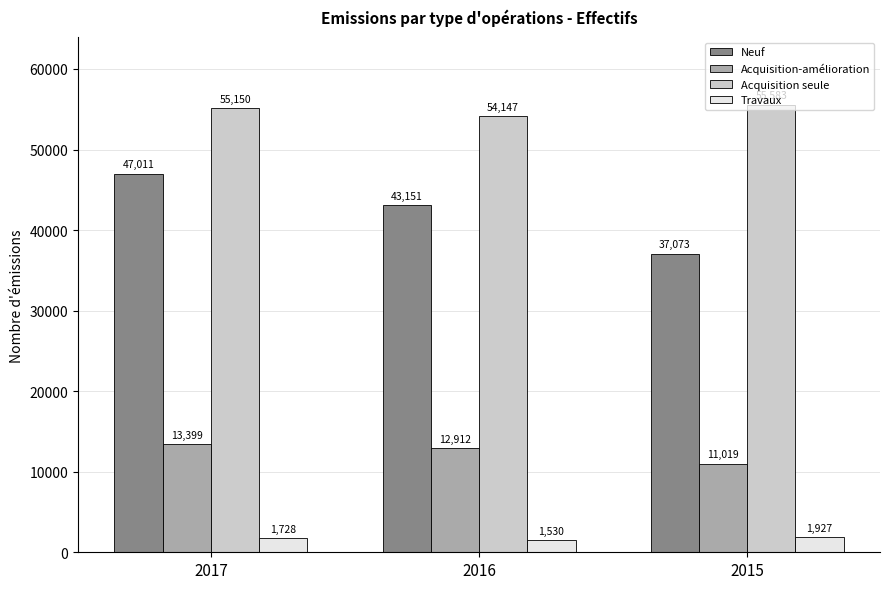

The value of Acquisition-amélioration at 2017 is 13399. True or false?

True